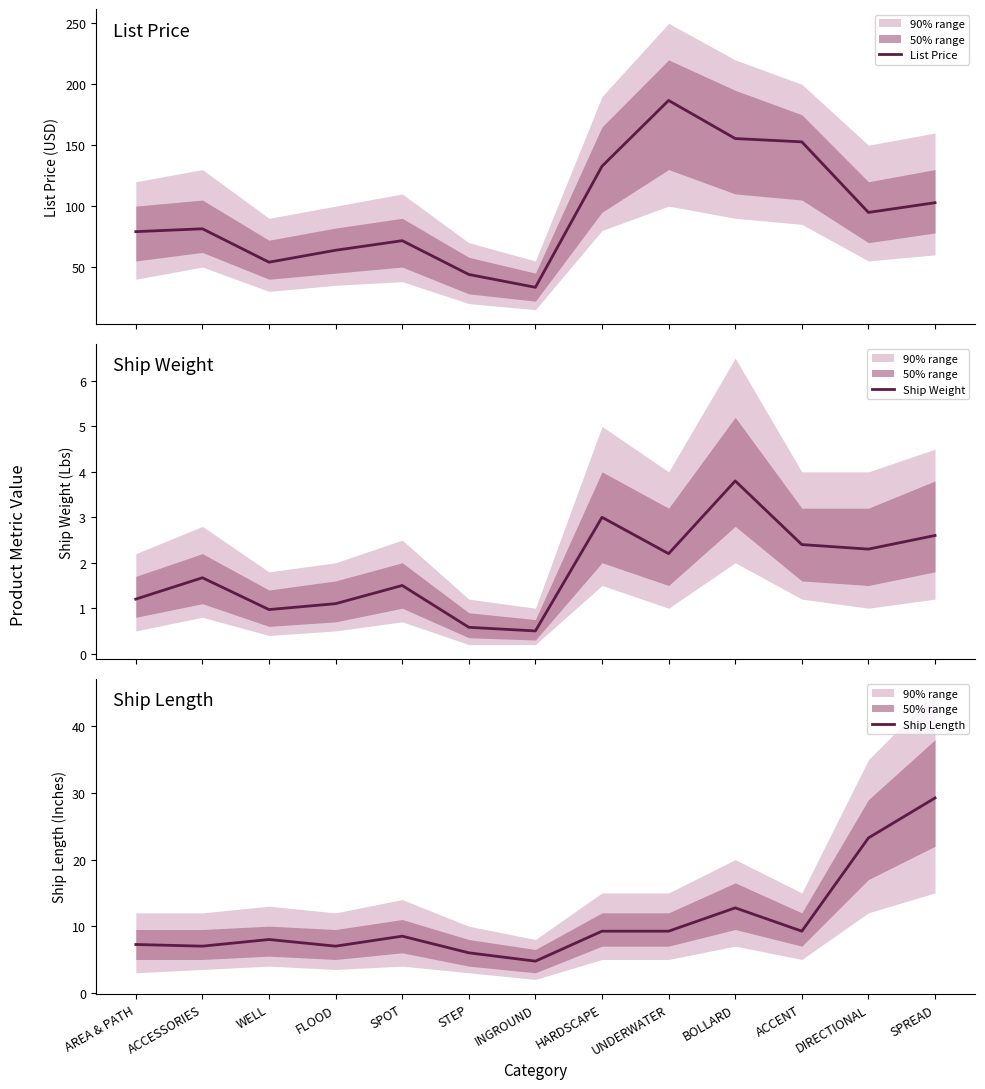

What is the sum of all Ship Weight values?

23.8